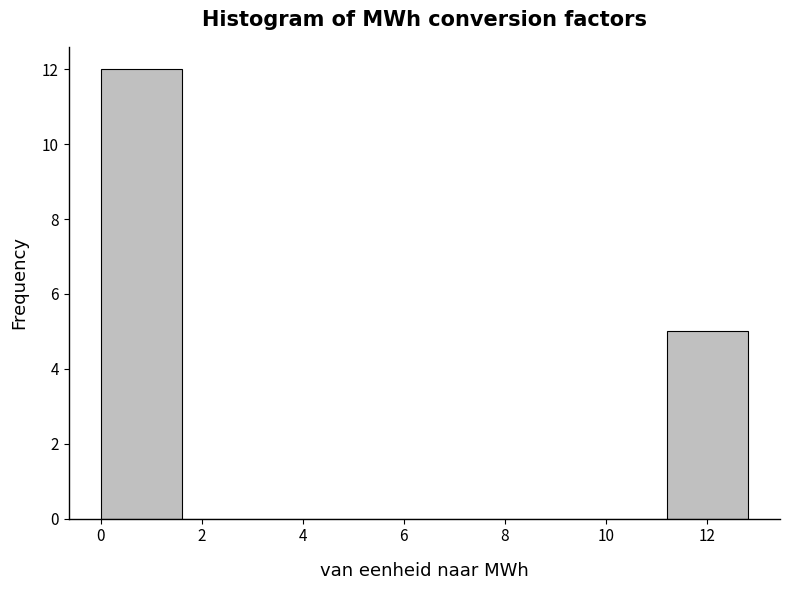

Reading left to right, list every bar in this chart as the range it spans on the x-axis followed by its height. Neither the bar edges nor the heights are printed on the chart, so give them approximately, as read against the axes.

0.0 to 1.6: 12
1.6 to 3.2: 0
3.2 to 4.8: 0
4.8 to 6.4: 0
6.4 to 8.0: 0
8.0 to 9.6: 0
9.6 to 11.2: 0
11.2 to 12.8: 5